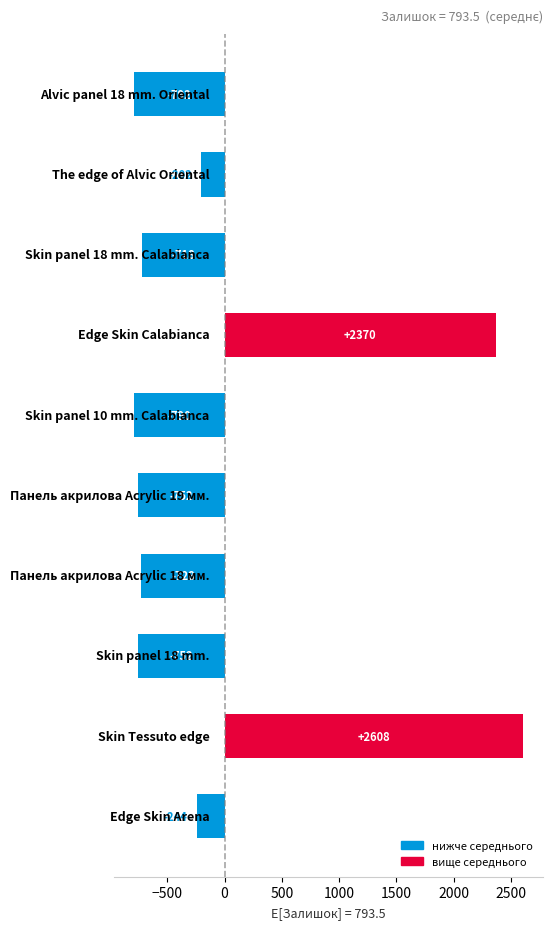

How many values are above zero?

2